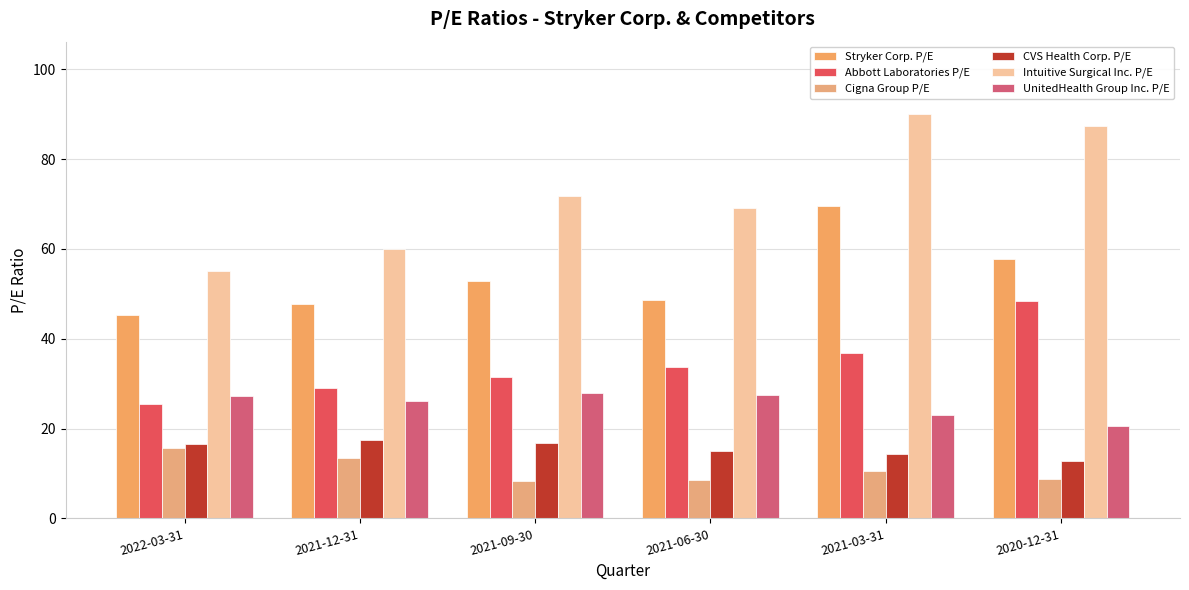

Does the chart contain any negative values?

No